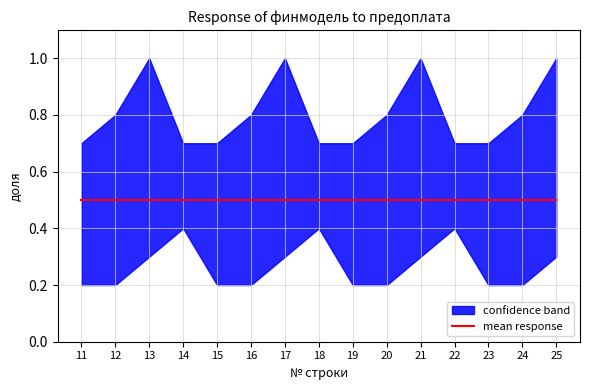

Between 15 and 25, which is larger?

25